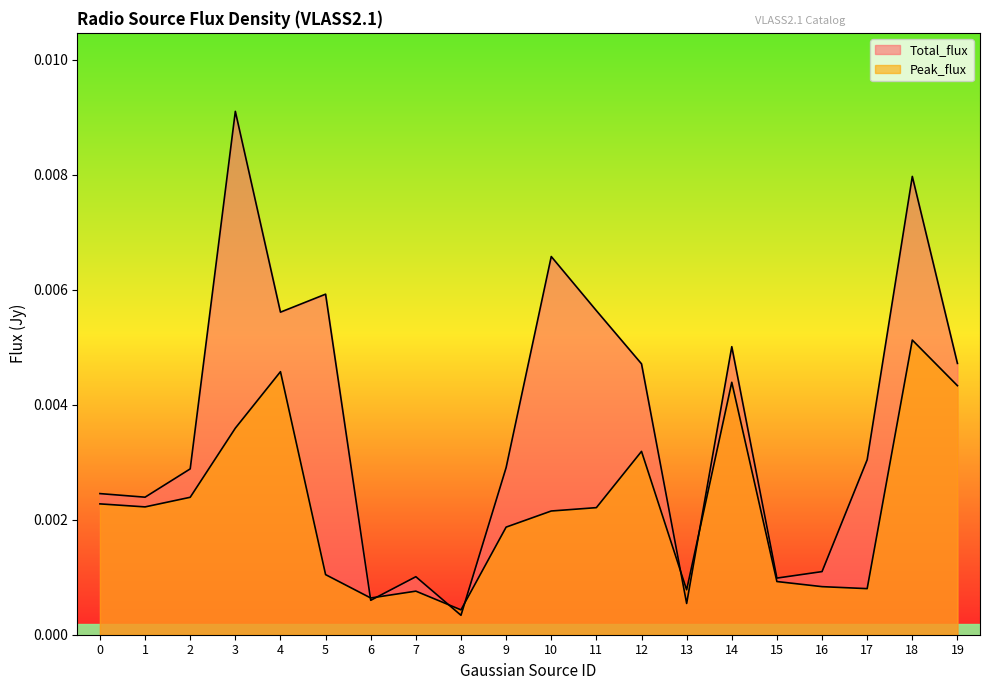

The Peak_flux series shows 0.0 at 2. True or false?

False